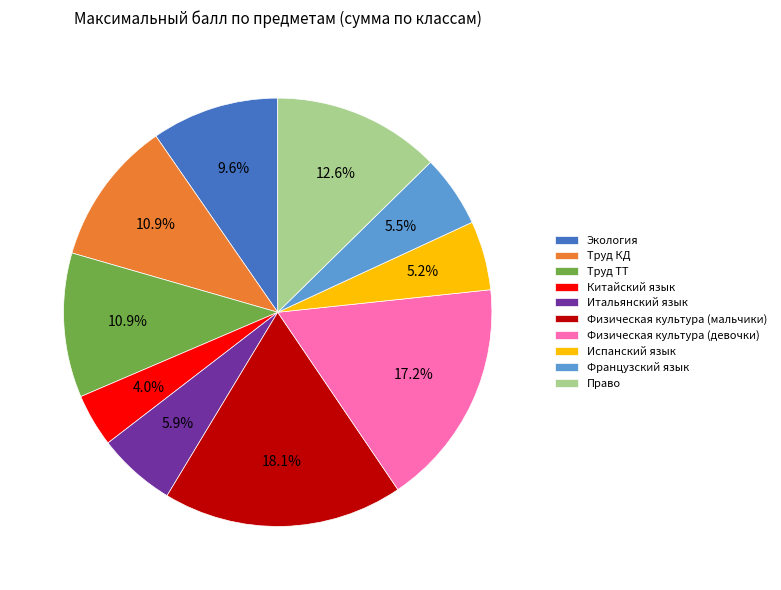

Does any single category account for the majority?

No